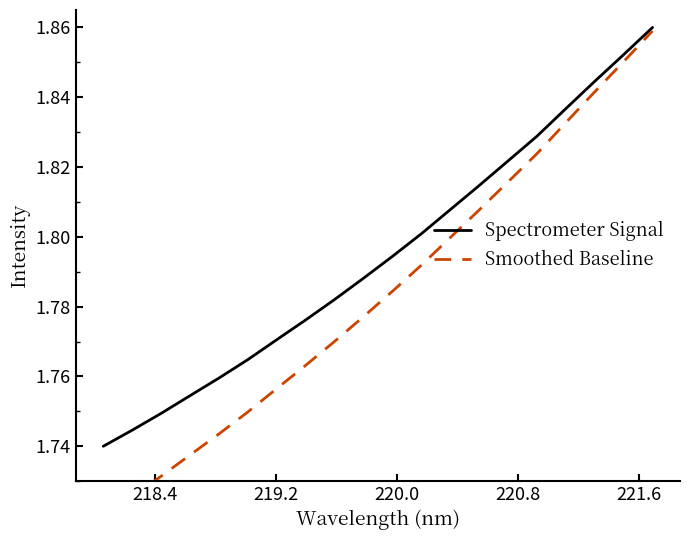

The value of Smoothed Baseline at 220.0 is 2.8. True or false?

False